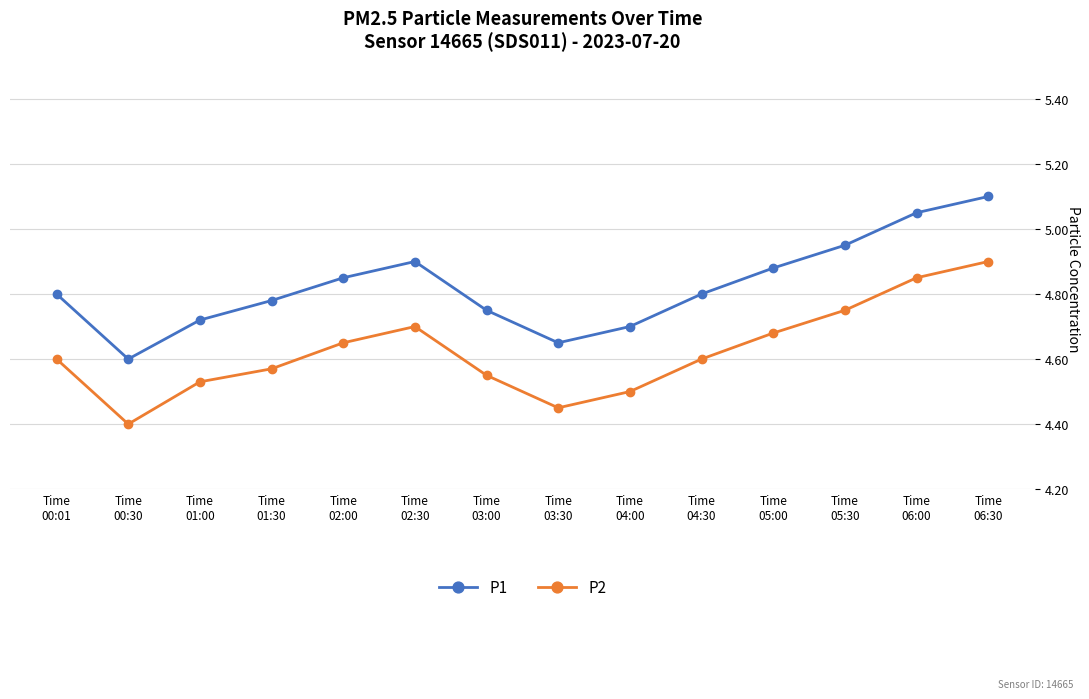

Which category has the highest value in the P1 series?

Time
06:30